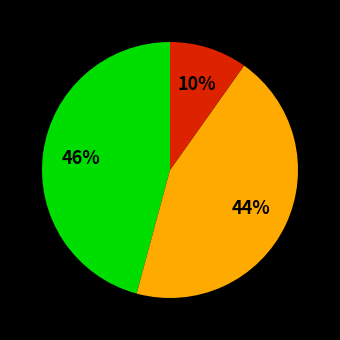

To the nearest percent, what is the difference between the largest and smallest slice percentages?

36%